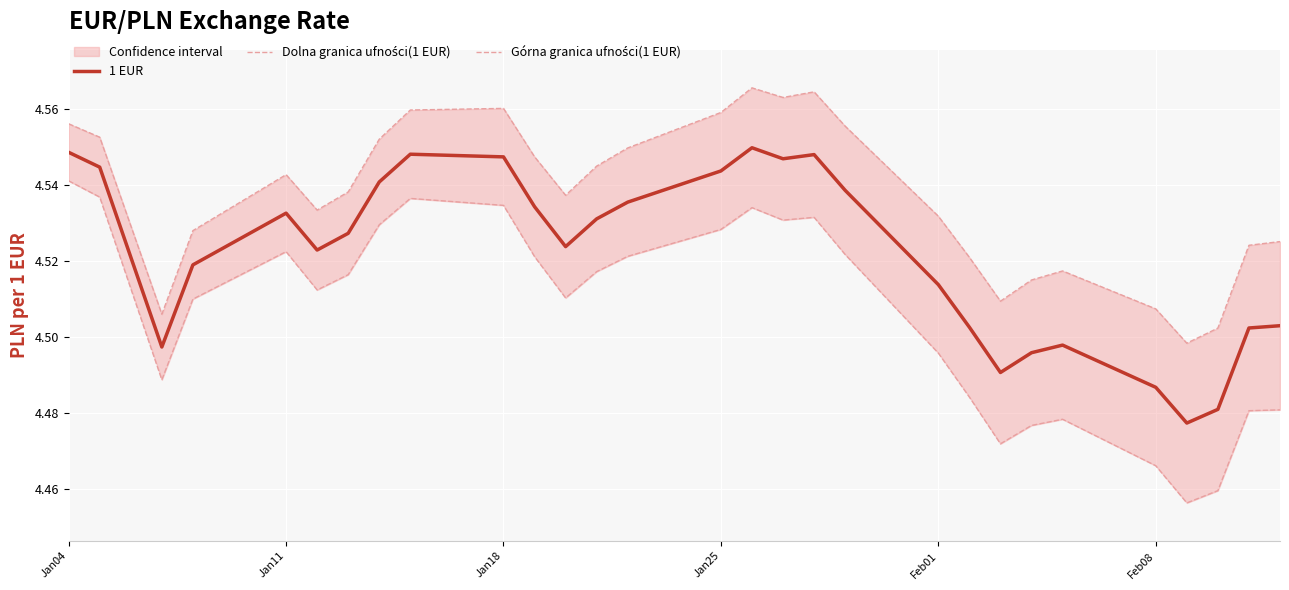

True or false: Górna granica ufności(1 EUR) has more than 0 interior local peaks.

True